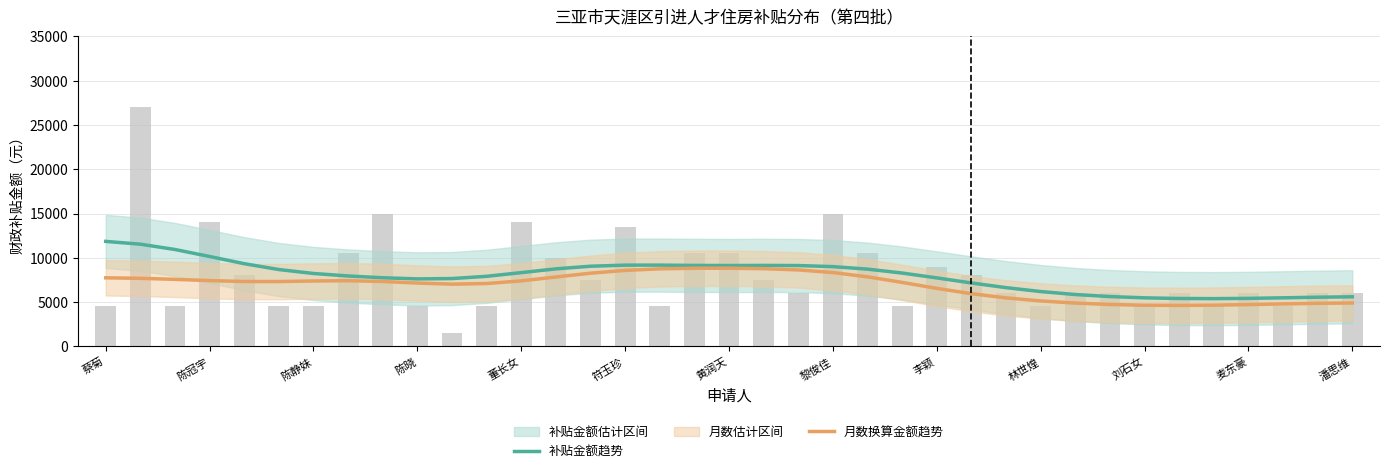

What is the maximum value for 补贴金额趋势?

11849.0